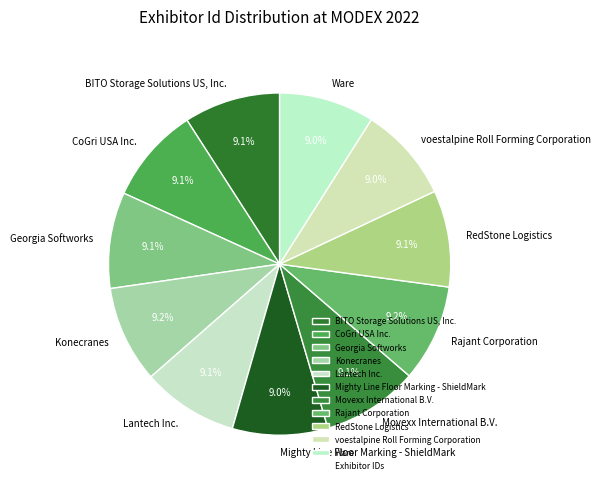

Is there any slice that represents more than half of the pie?

No